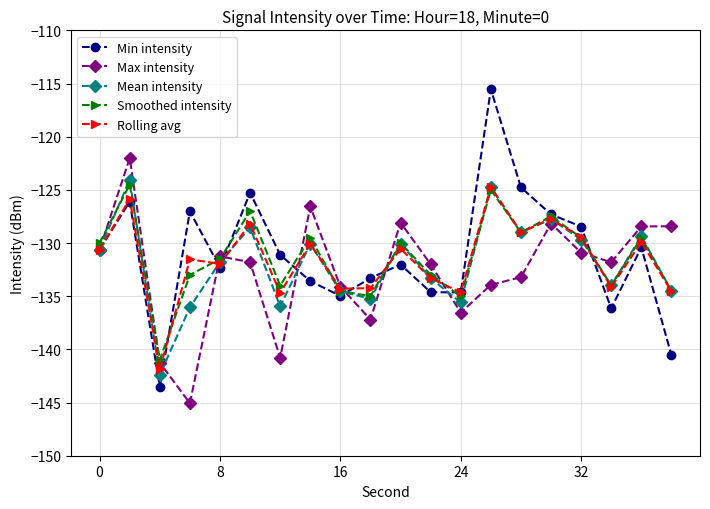

Which series has the largest range (max minus min)?

Min intensity